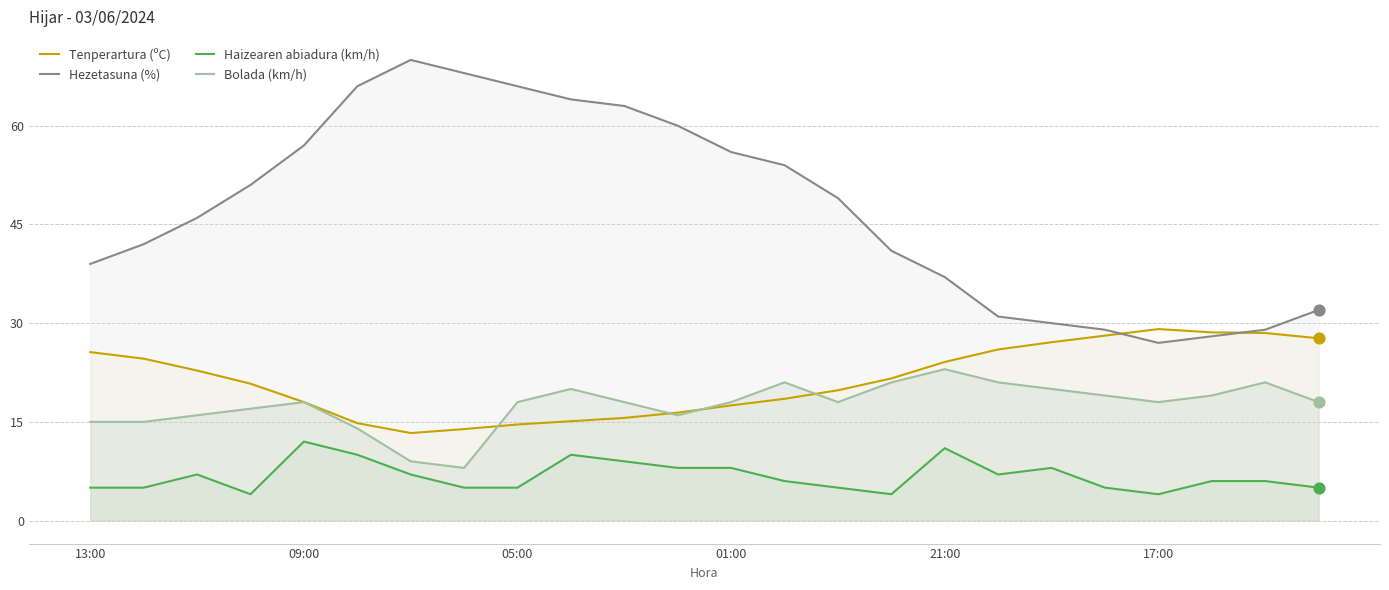

Which series reaches the maximum Y coordinate?

Hezetasuna (%)